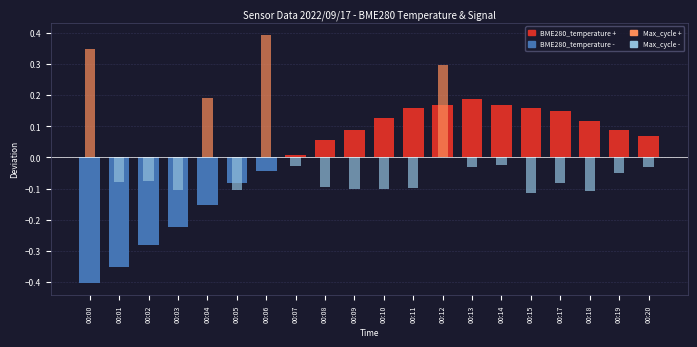

What is the minimum value shown in the chart?

-0.4